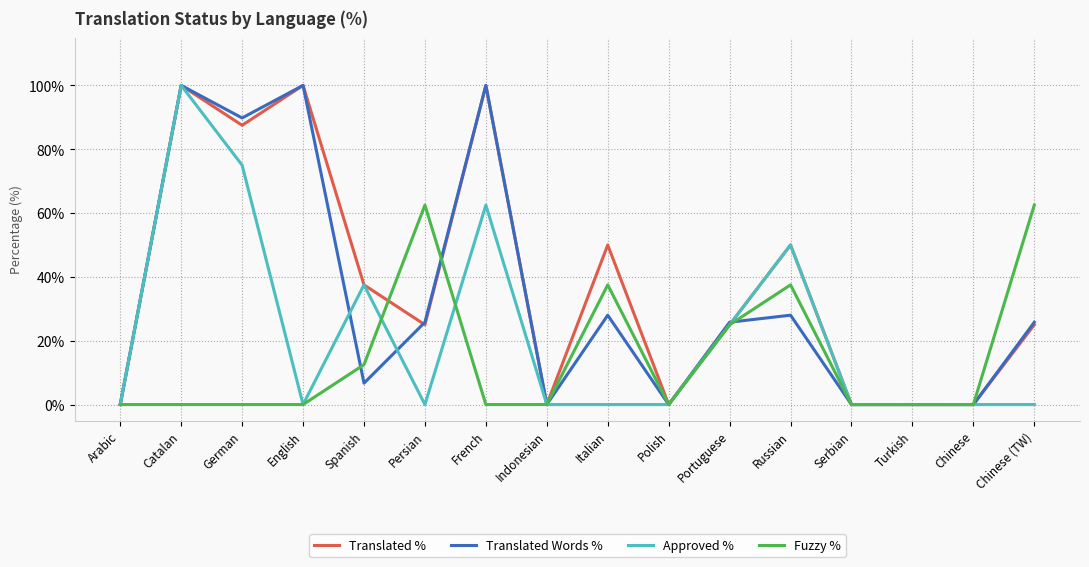

What is the greatest value displayed?

100.0